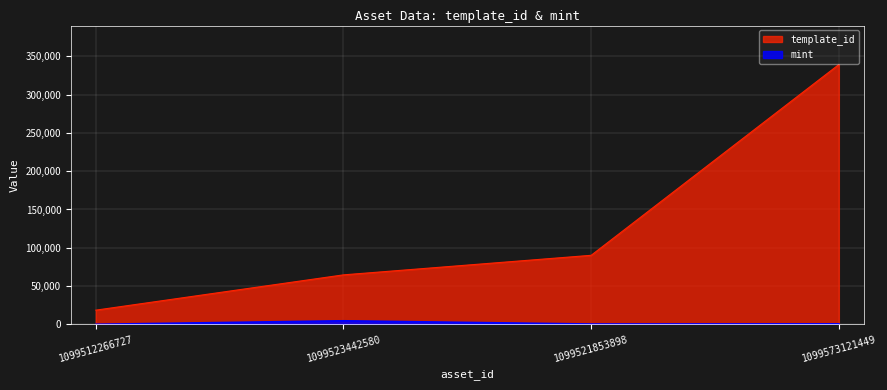

Is the value of template_id at 1099521853898 greater than the value of mint at 1099523442580?

Yes